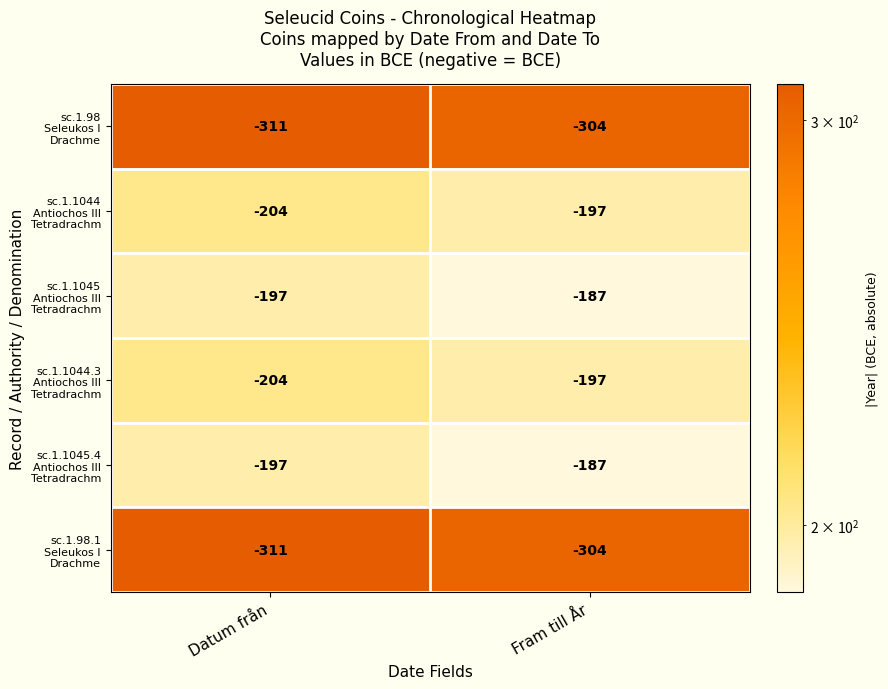

At which category is the sum across all series the highest?

Fram till År